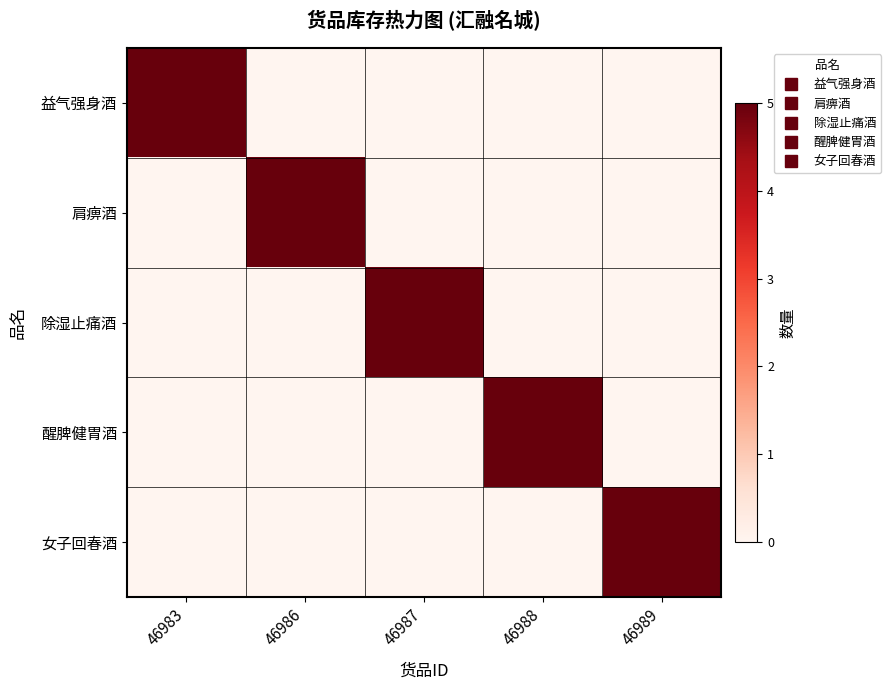

Rank the series by their maximum value, from highest to lowest.

益气强身酒, 肩痹酒, 除湿止痛酒, 醒脾健胃酒, 女子回春酒